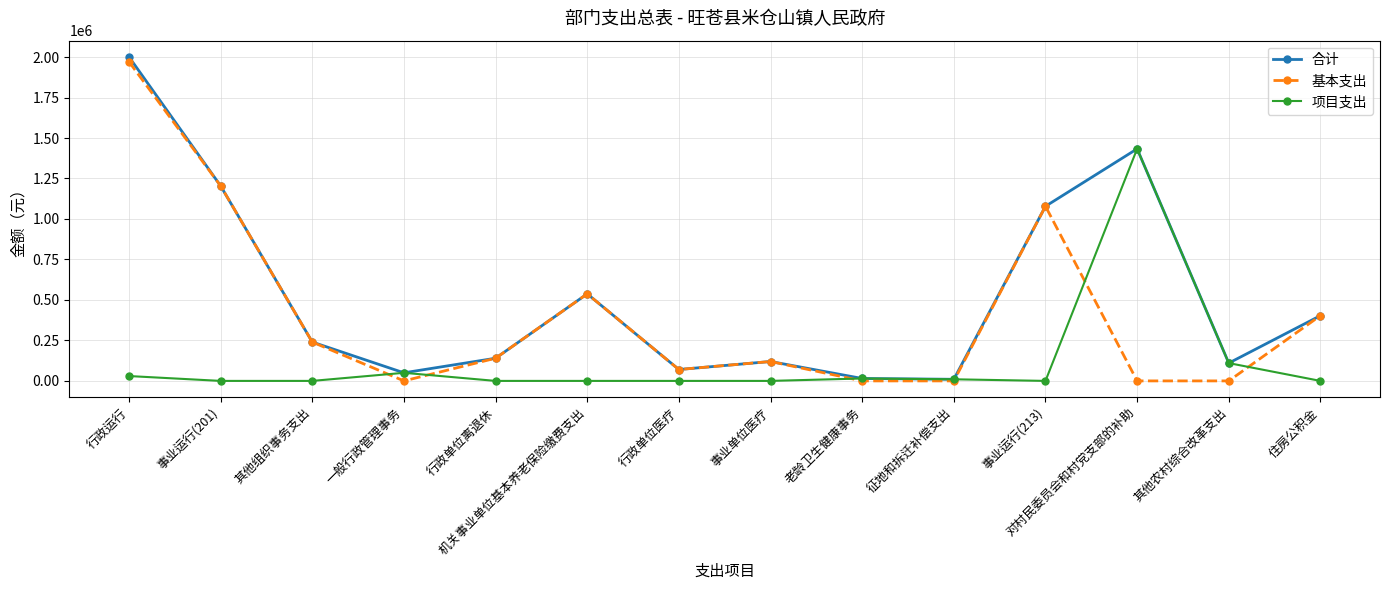

How many interior local peaks does the 基本支出 series have?

3